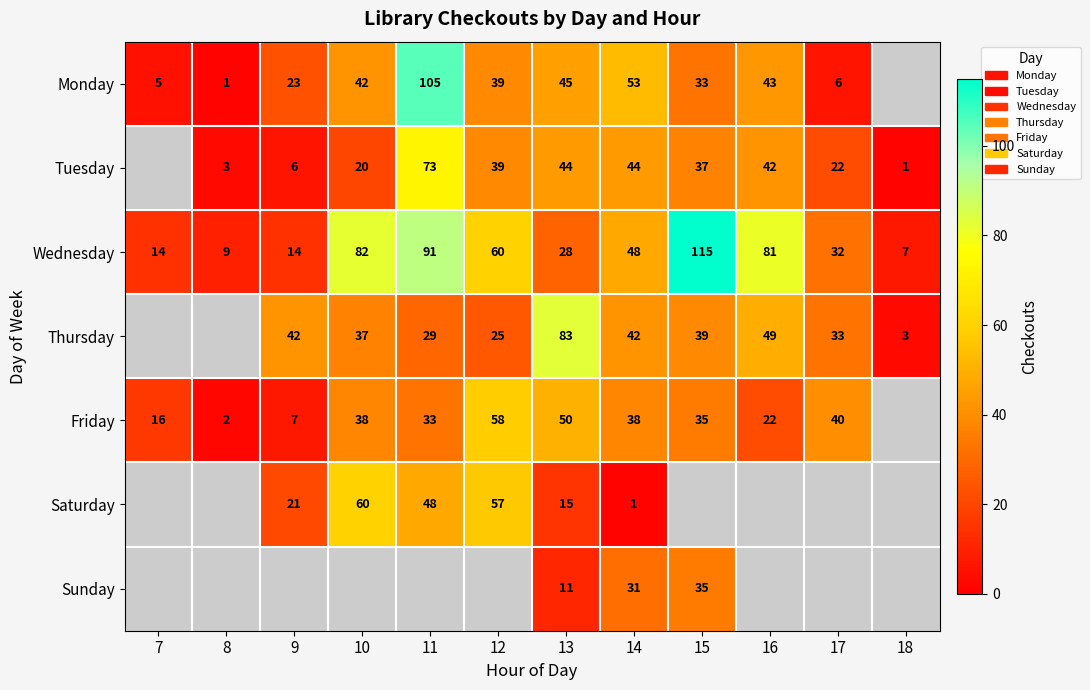

Rank the series at 14 from highest to lowest value.

Monday, Wednesday, Tuesday, Thursday, Friday, Sunday, Saturday